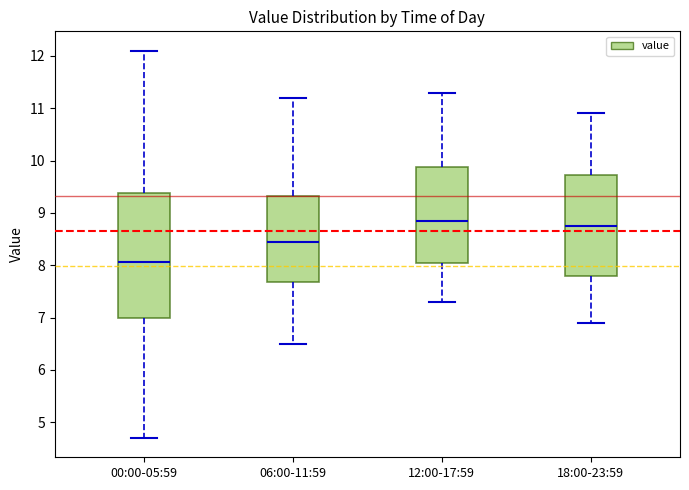

Which box's median line is the highest?

12:00-17:59